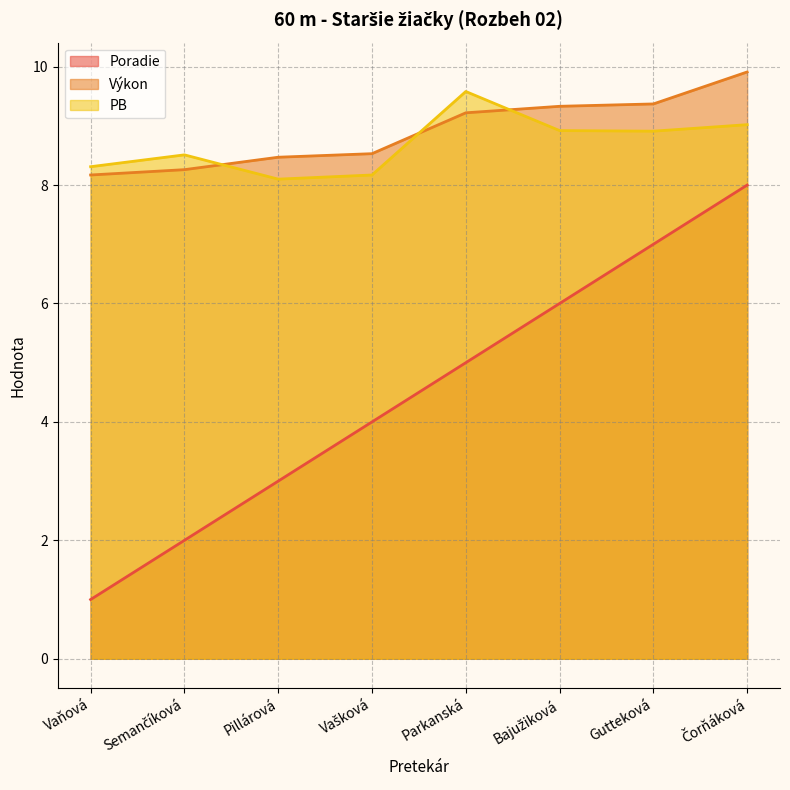

At which category does PB reach its first local peak?

Semančíková